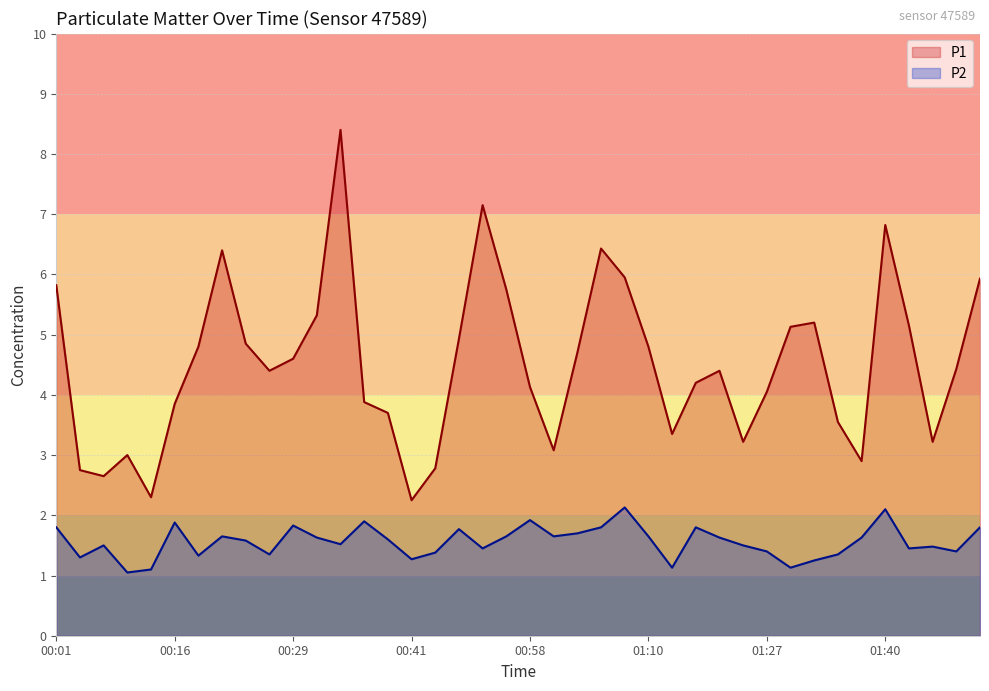

What is the label of the 11th point from the left?

00:29